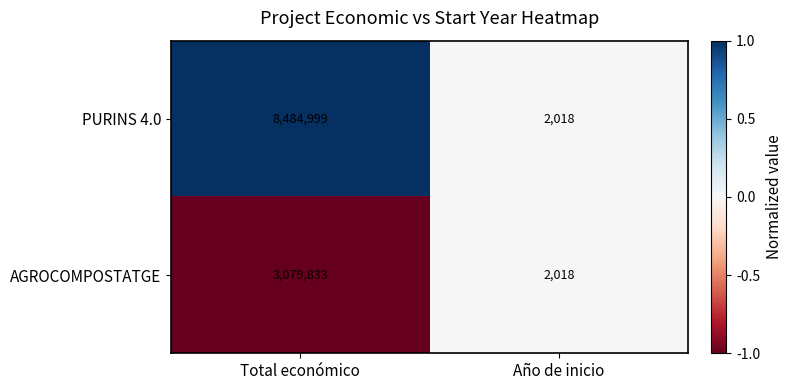

Which series has the largest total across all categories?

PURINS 4.0